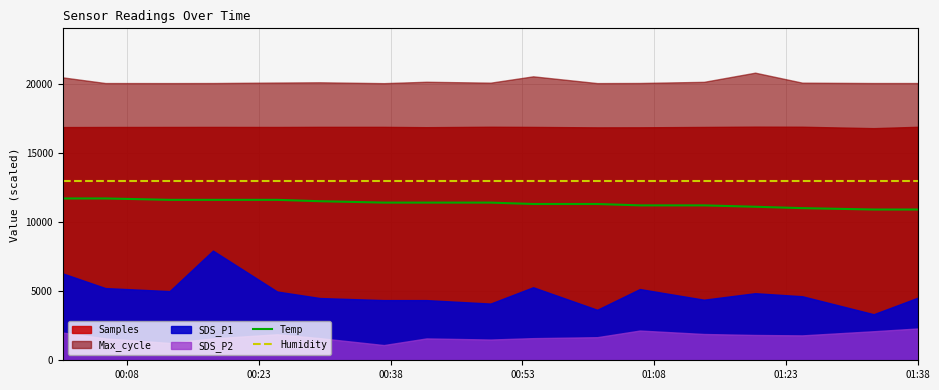

True or false: Humidity and Temp cross at least once.

False